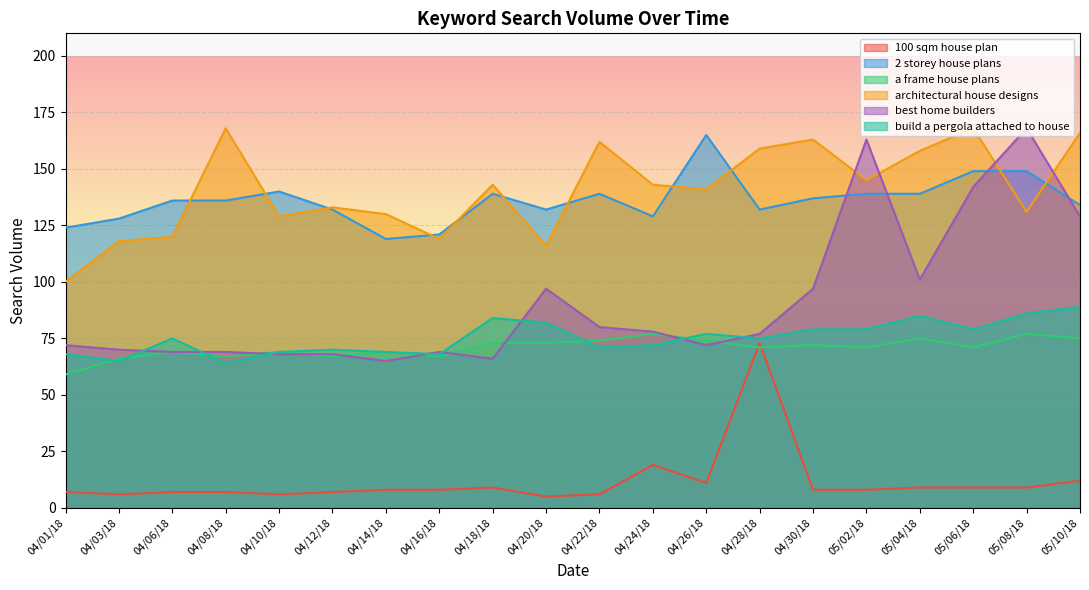

How many lines are shown in the chart?

6